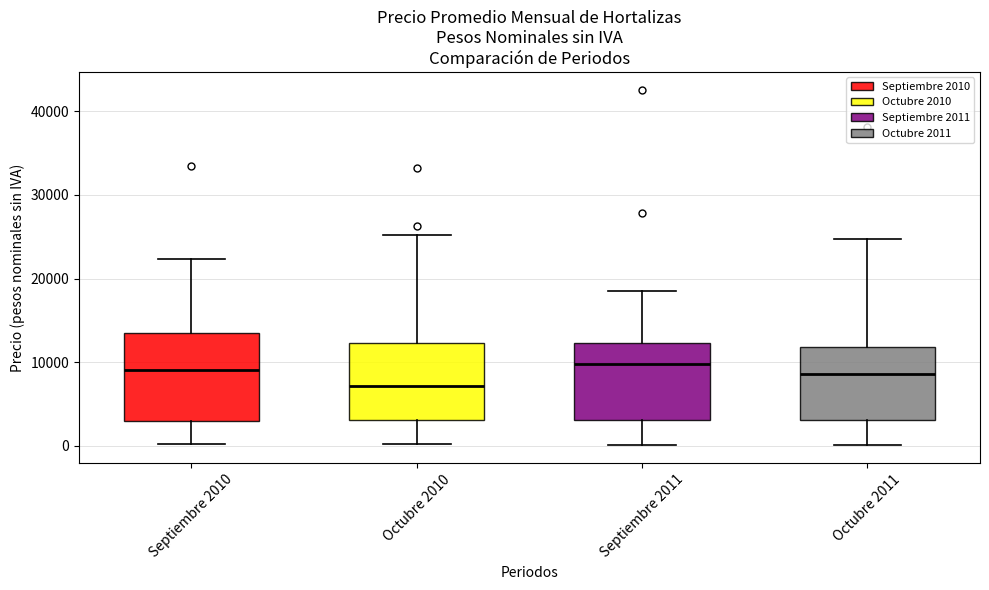

Which box's median line is the lowest?

Octubre 2010